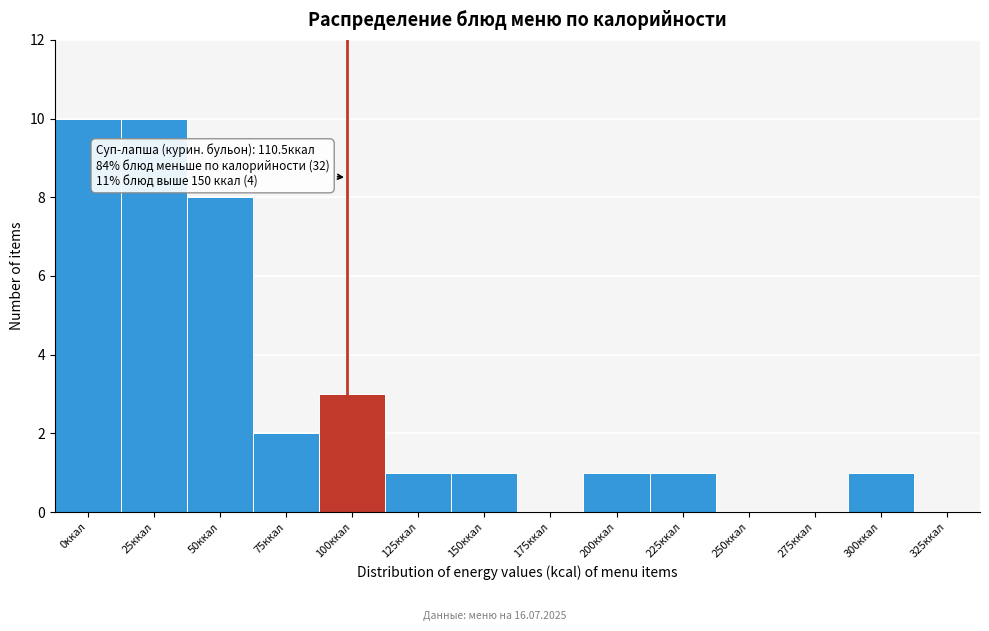

Reading left to right, what are all the values shown in this chart?

0ккал=10	25ккал=10	50ккал=8	75ккал=2	100ккал=3	125ккал=1	150ккал=1	175ккал=0	200ккал=1	225ккал=1	250ккал=0	275ккал=0	300ккал=1	325ккал=0